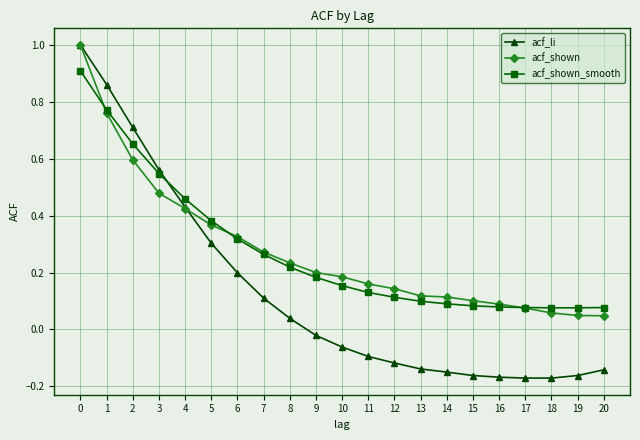

Which series has the widest spread of values?

acf_li